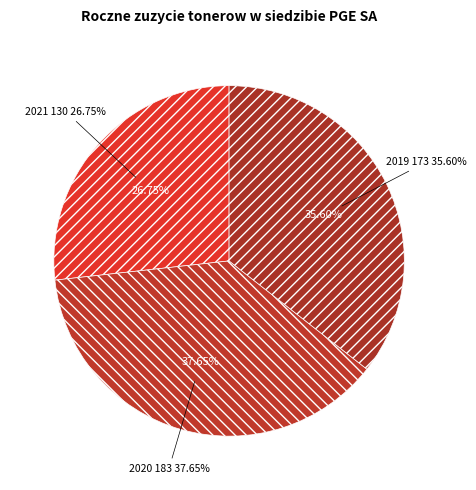

Rank the categories by value from highest to lowest.

2020, 2019, 2021